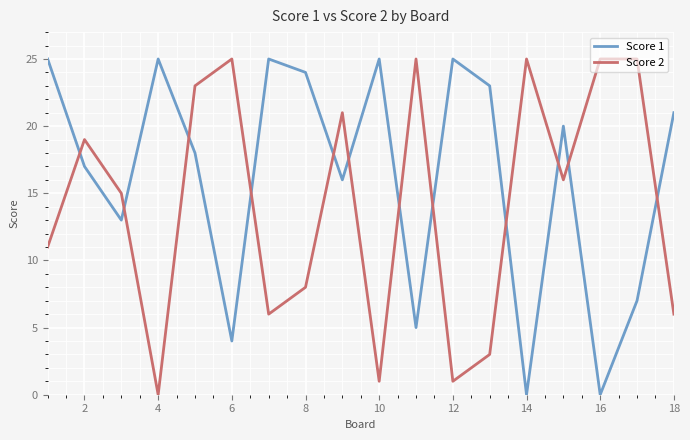

Which series has the largest total across all categories?

Score 1